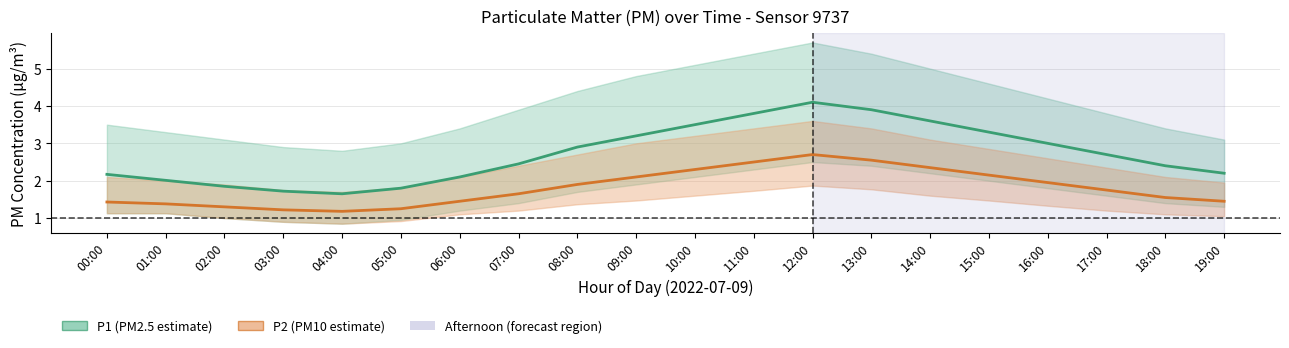

What is the total value across all series at 12:00?

6.8